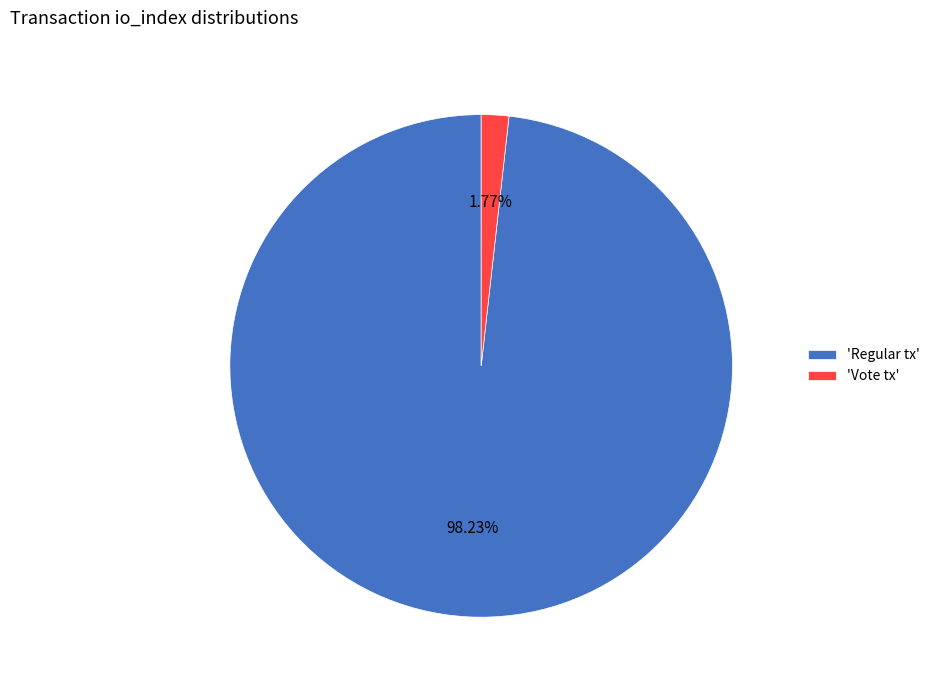

Rank the categories by value from highest to lowest.

'Regular tx', 'Vote tx'